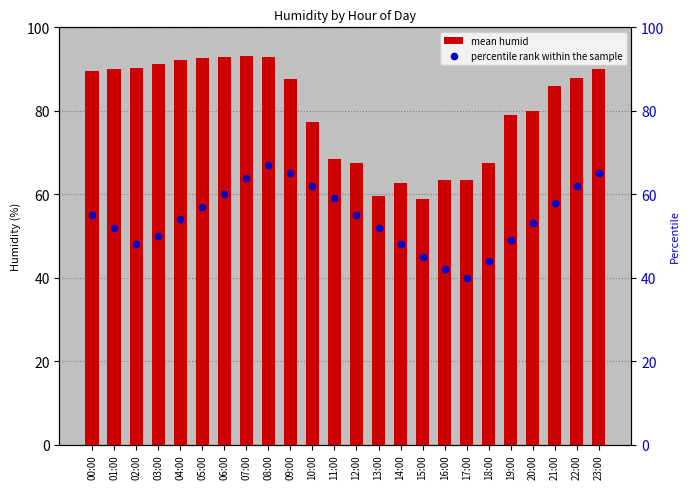

Which series has the largest Y range (max minus min)?

mean humid